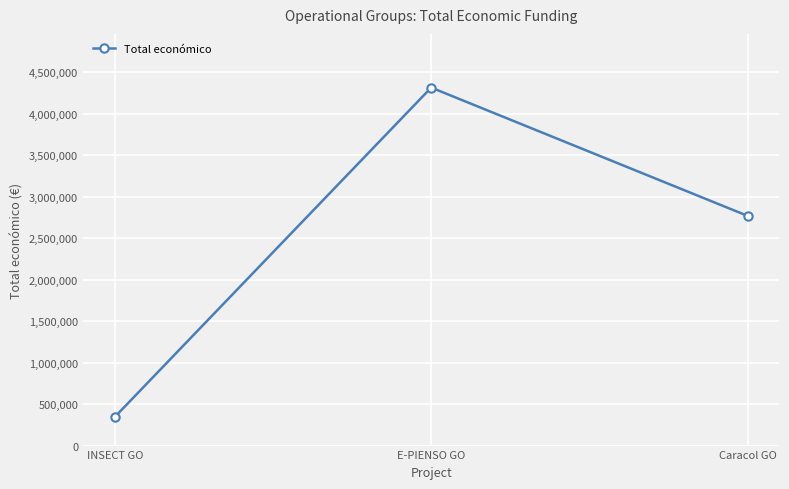

Which category has the lowest value across all series?

INSECT GO